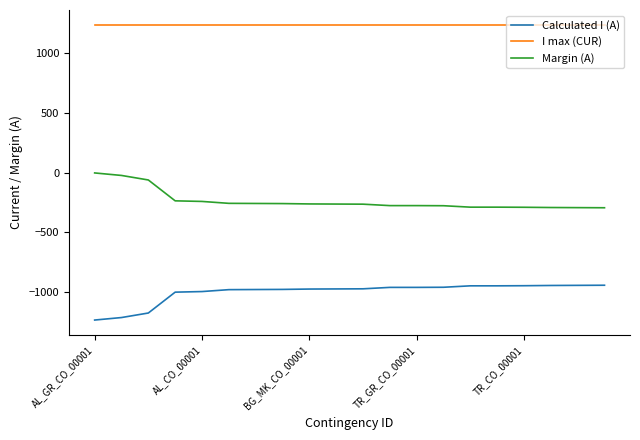

What is the maximum value shown in the chart?

1240